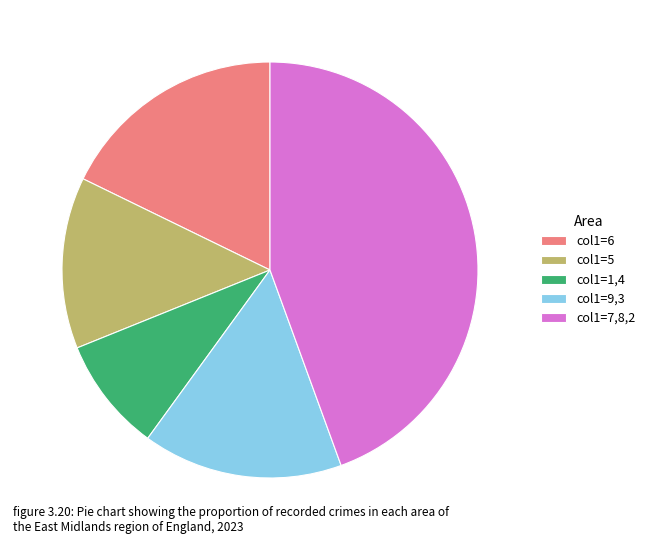

Which slice is the largest?

col1=7,8,2